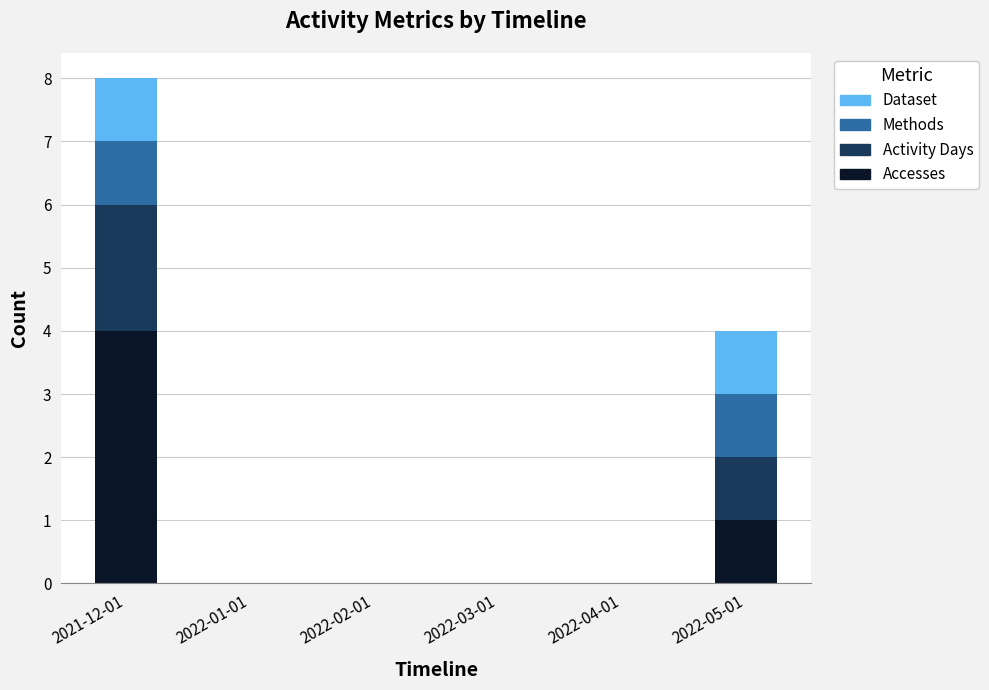

The value of Accesses at 2022-04-01 is -2. True or false?

False